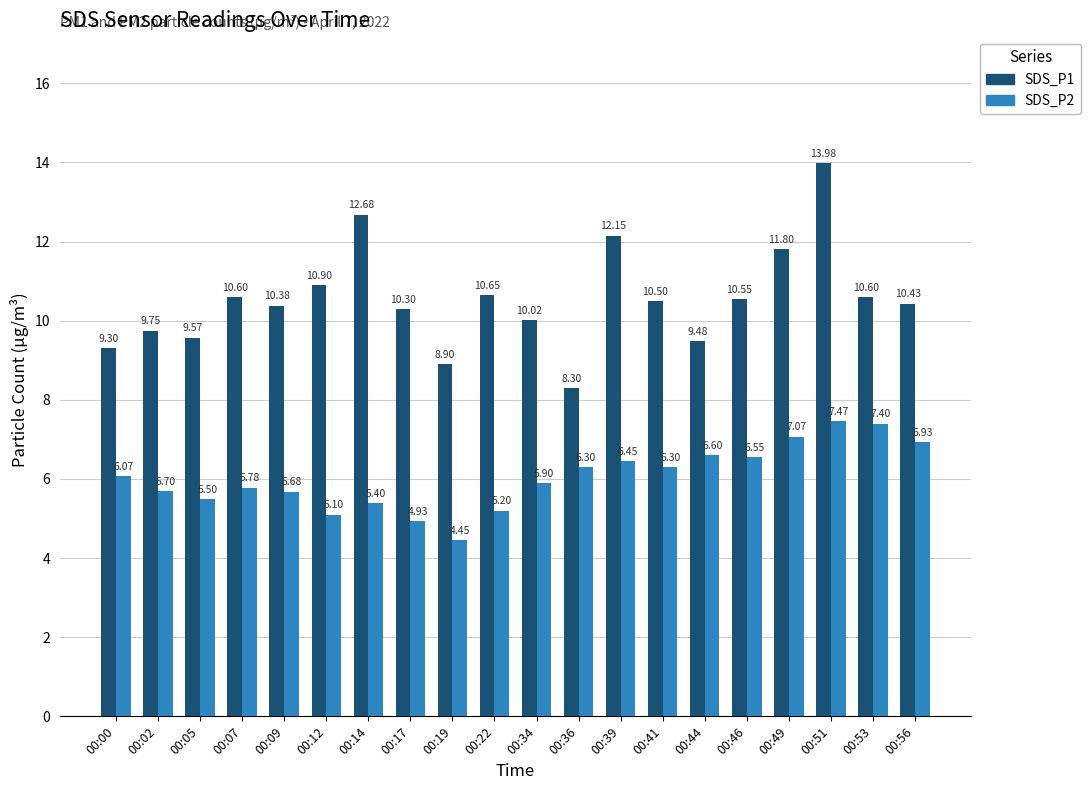

Rank the series by their maximum value, from lowest to highest.

SDS_P2, SDS_P1